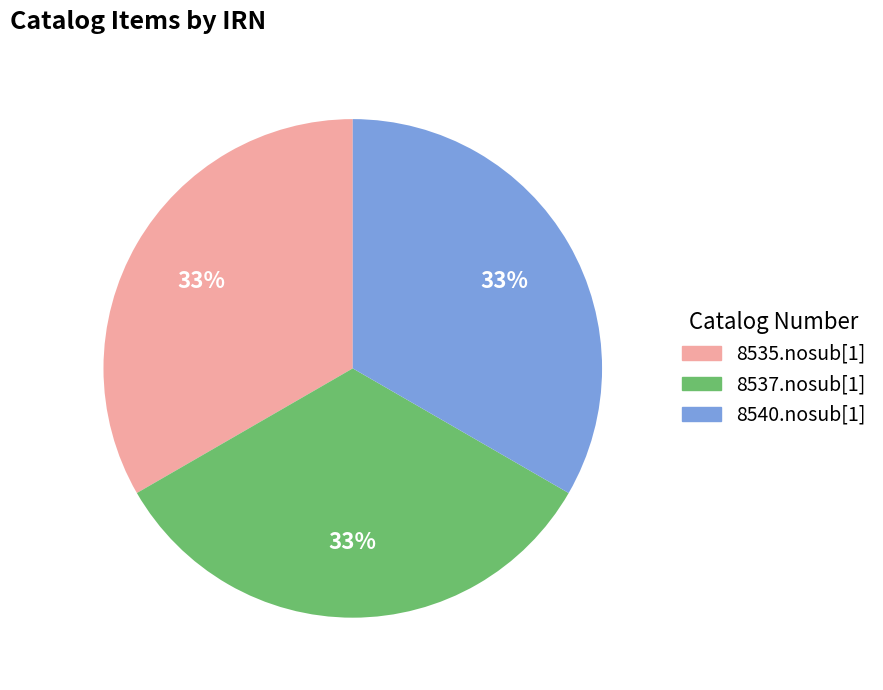

Approximately how many times larger is the value at 8537.nosub[1] compared to 8540.nosub[1]?

1.0